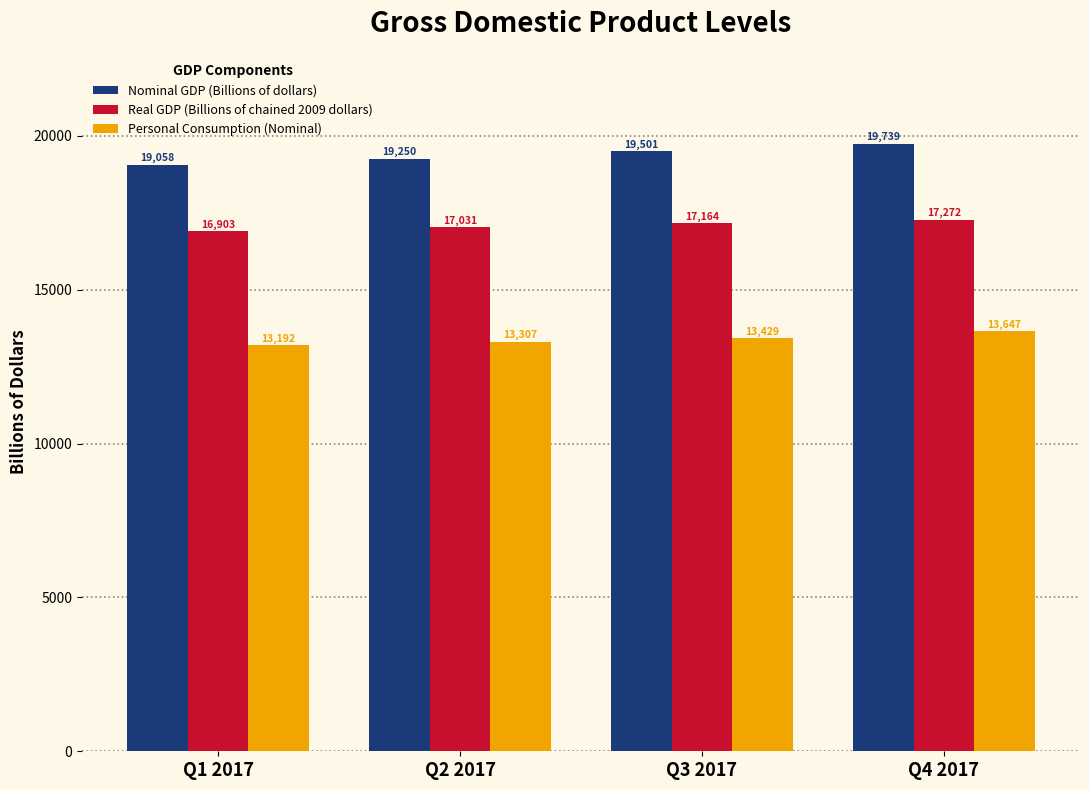

Which series has the largest range (max minus min)?

Nominal GDP (Billions of dollars)